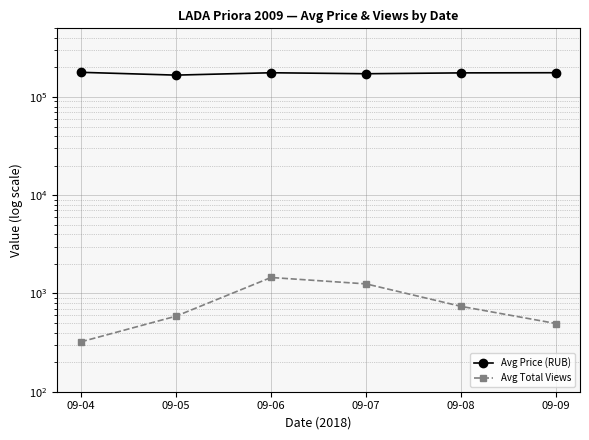

Is the value of Avg Price (RUB) at 09-07 greater than the value of Avg Total Views at 09-04?

Yes